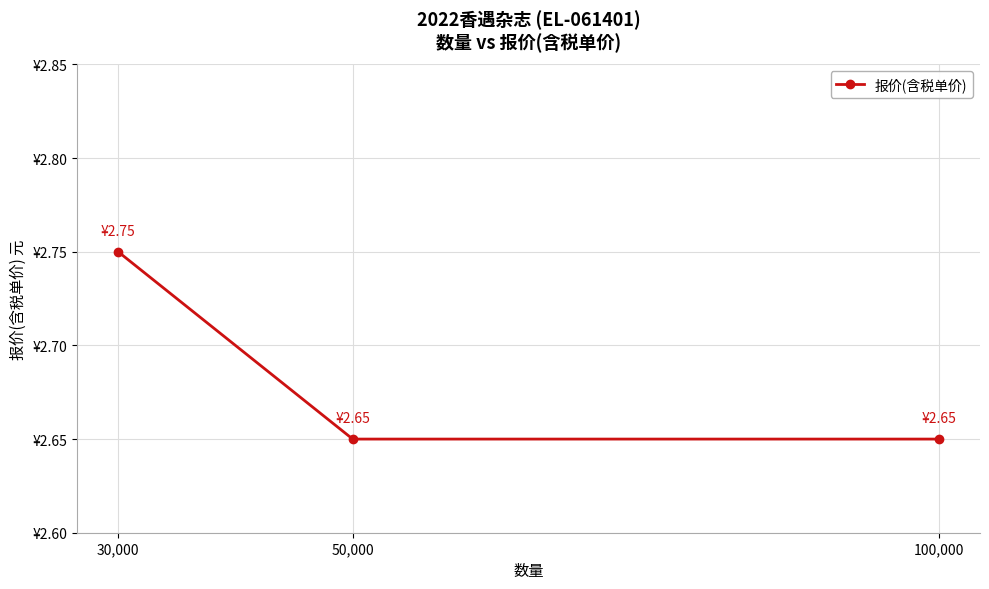

Is this an area chart (filled region under the line)?

No